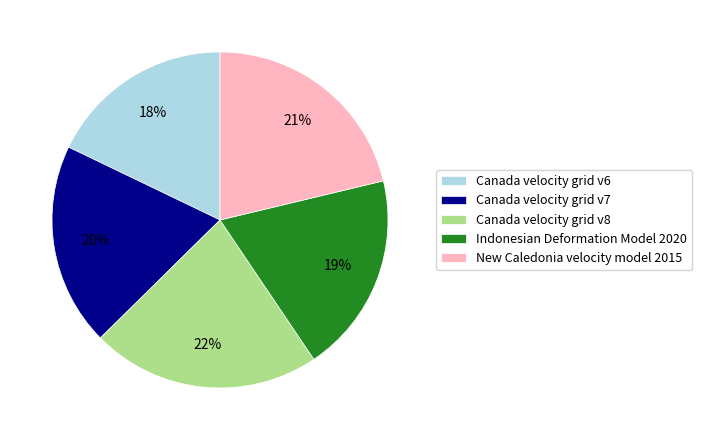

Does Indonesian Deformation Model 2020 account for over 50% of the chart?

No